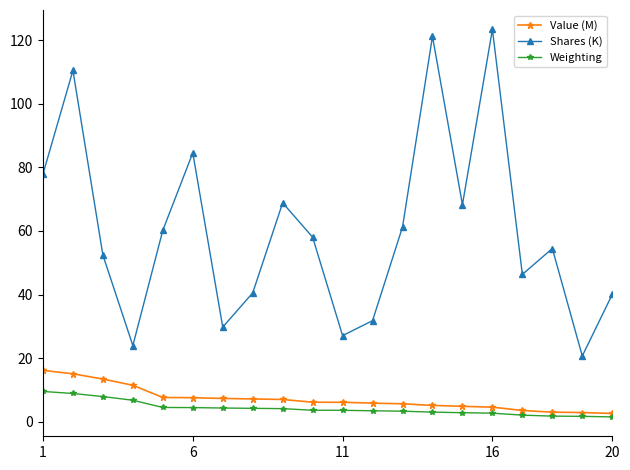

True or false: Weighting and Value (M) intersect in this chart.

False